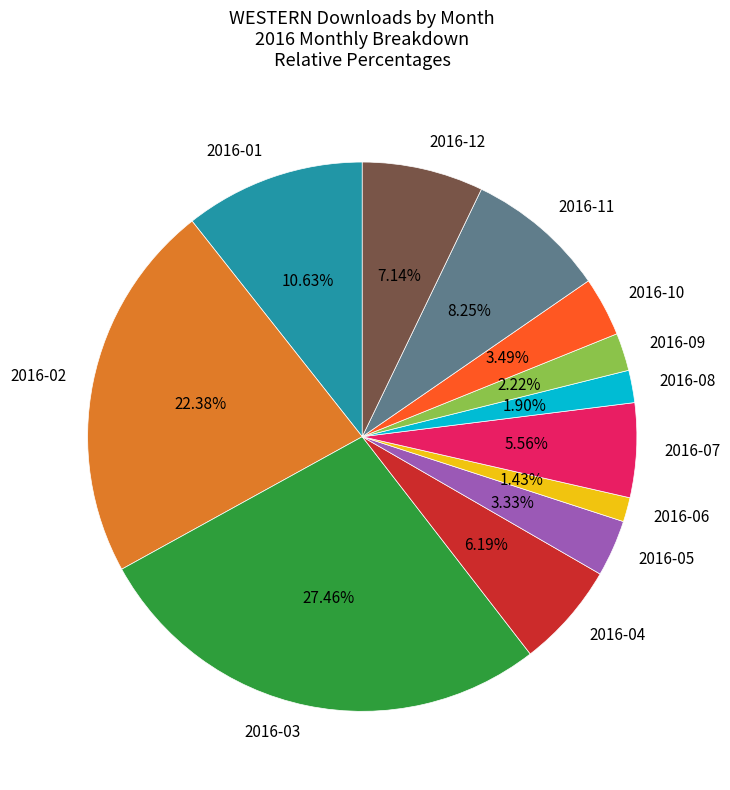

Is it true that 2016-10 is 3% of the pie?

True